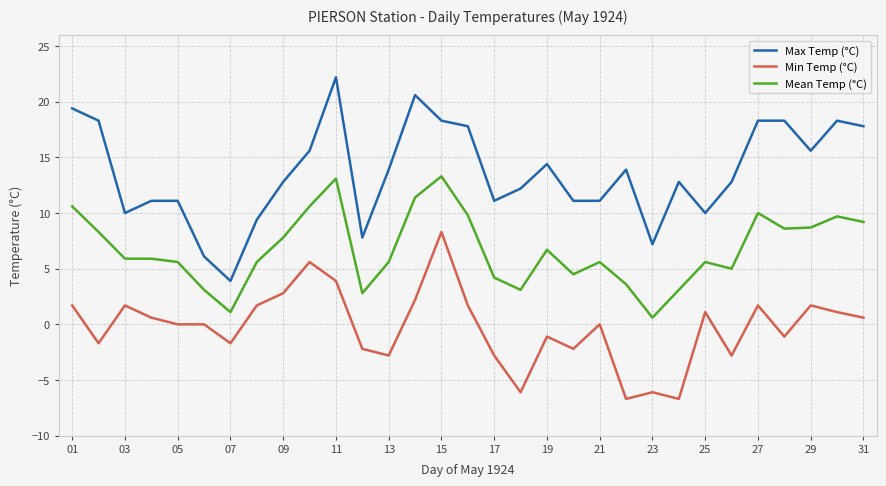

Which series has the widest spread of values?

Max Temp (°C)